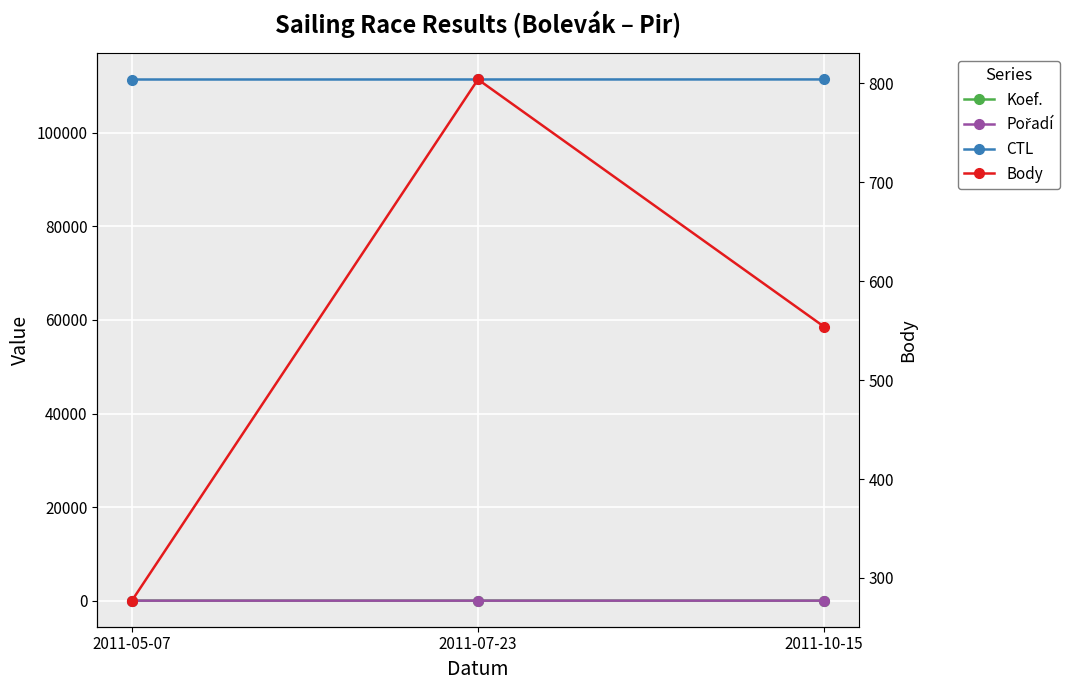

What are all the series names shown in the legend?

Koef., Pořadí, CTL, Body